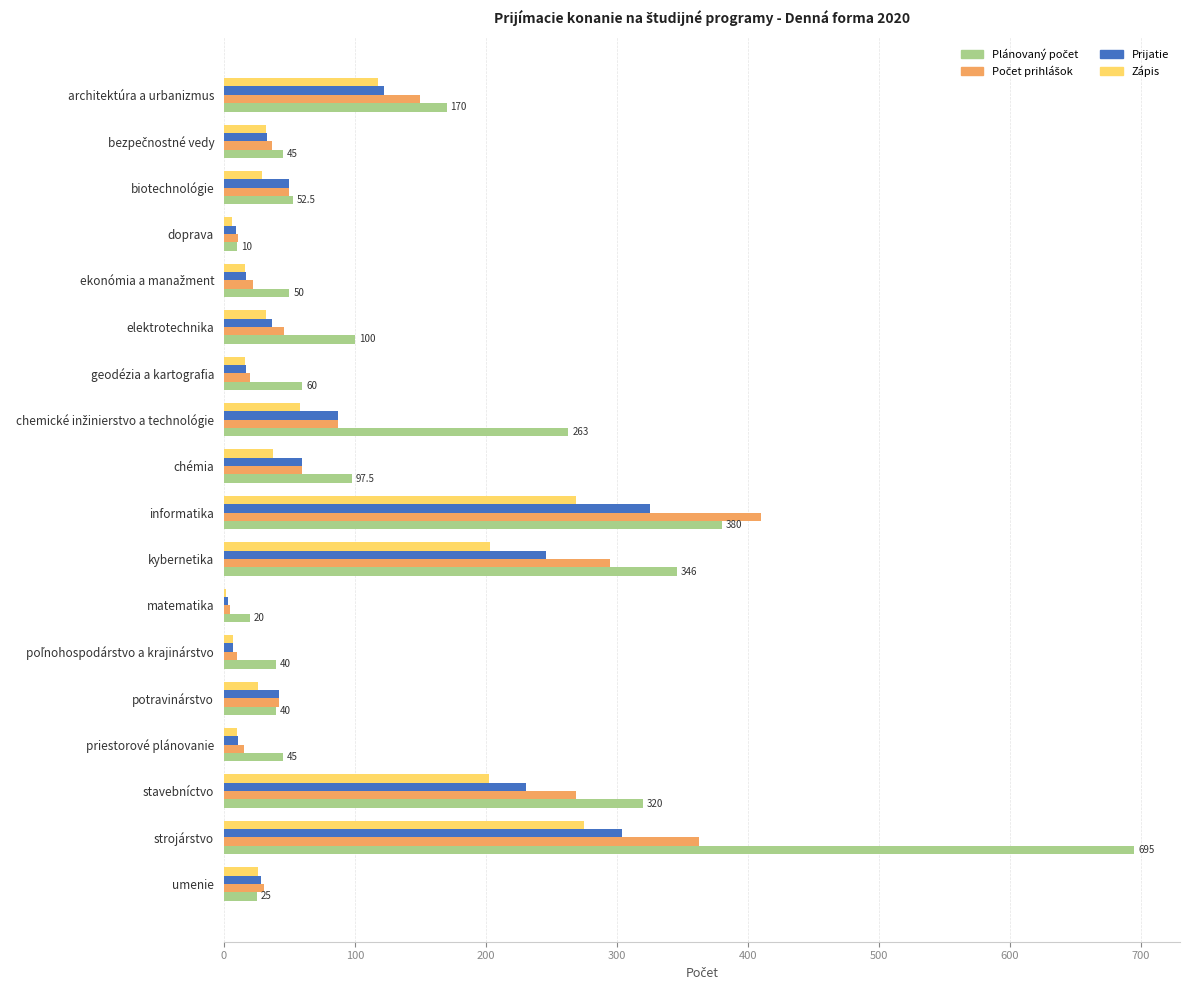

What is the sum of the Prijatie values at stavebníctvo and elektrotechnika?

267.5